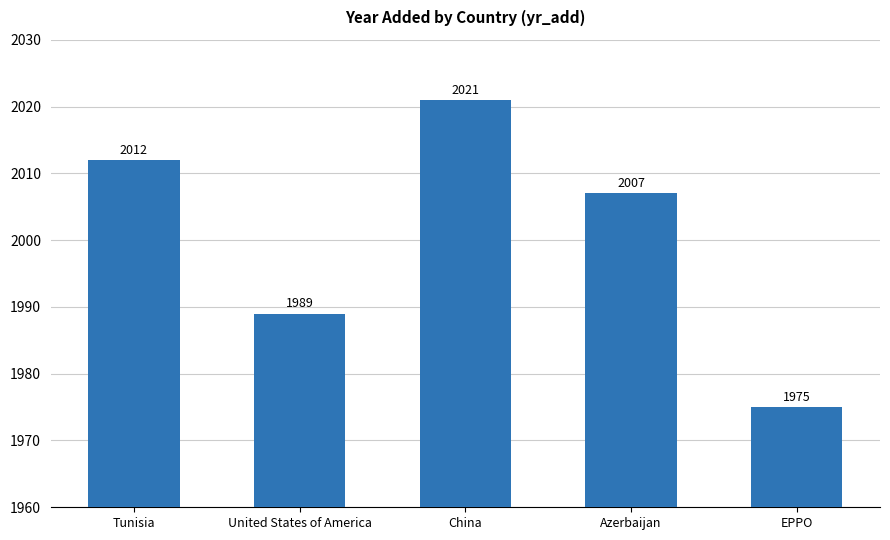

What is the label of the 5th bar from the left?

EPPO